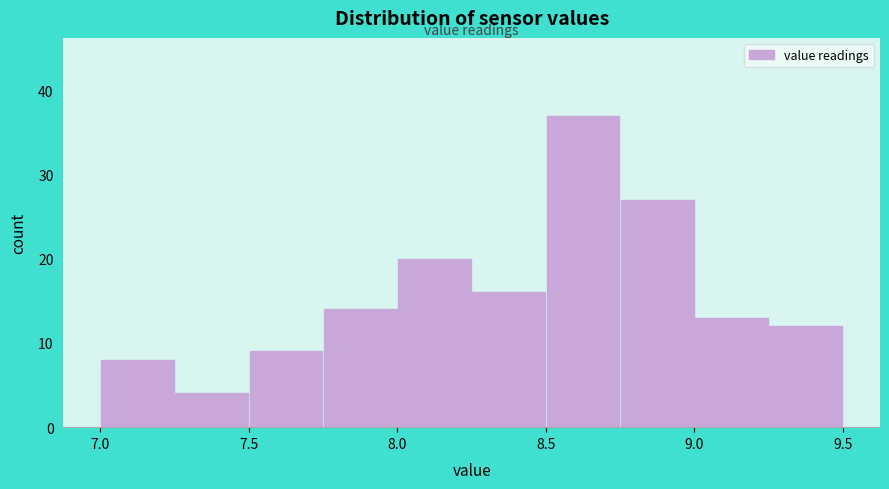

Reading left to right, transcribe this chart: for each bar, give the range it covers on the x-axis and its height. The values are not printed on the chart, so give them approximately, as read against the axis.

7.00 to 7.25: 8
7.25 to 7.50: 4
7.50 to 7.75: 9
7.75 to 8.00: 14
8.00 to 8.25: 20
8.25 to 8.50: 16
8.50 to 8.75: 37
8.75 to 9.00: 27
9.00 to 9.25: 13
9.25 to 9.50: 12